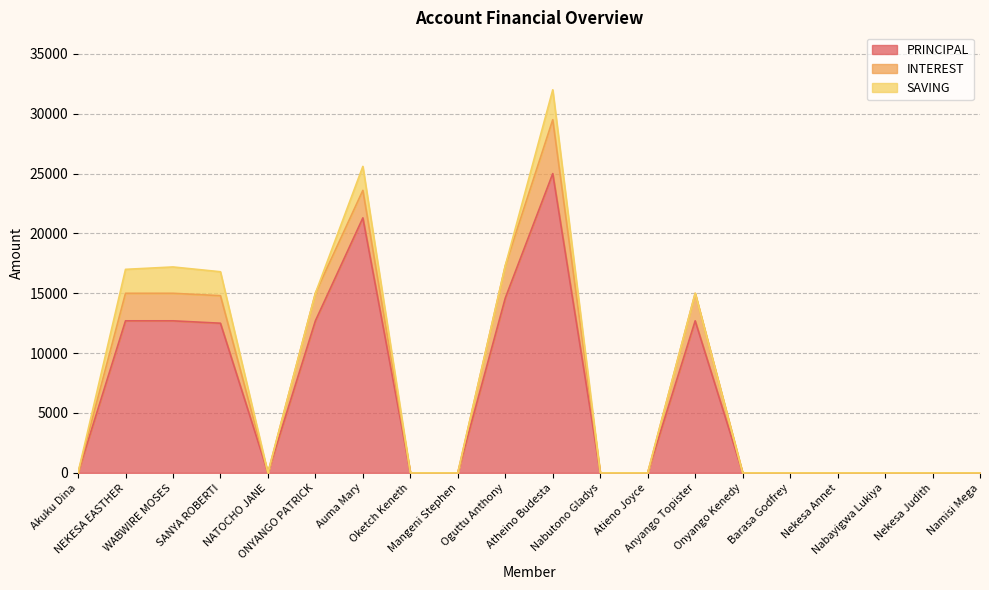

At which category does the chart reach its minimum across all series?

Akuku Dina